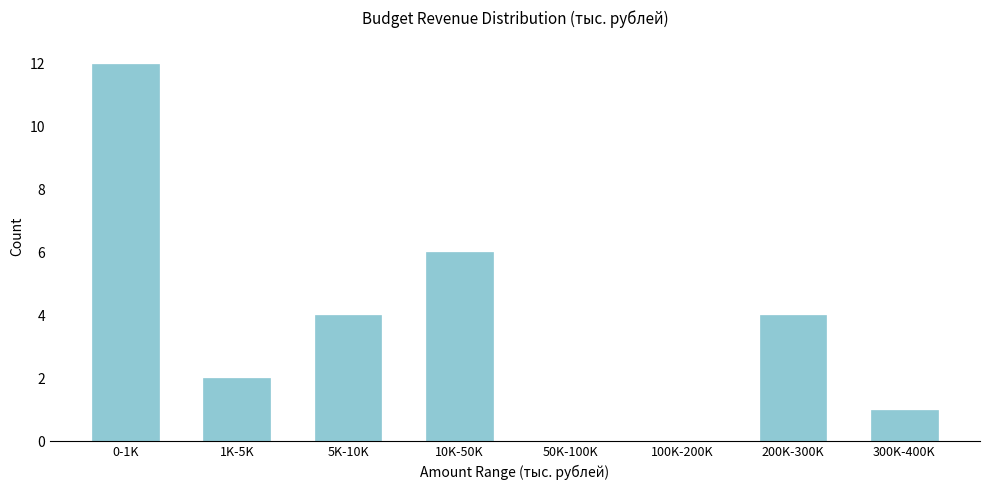

Reading left to right, transcribe all the data shown in this chart.

0-1K=12	1K-5K=2	5K-10K=4	10K-50K=6	50K-100K=0	100K-200K=0	200K-300K=4	300K-400K=1